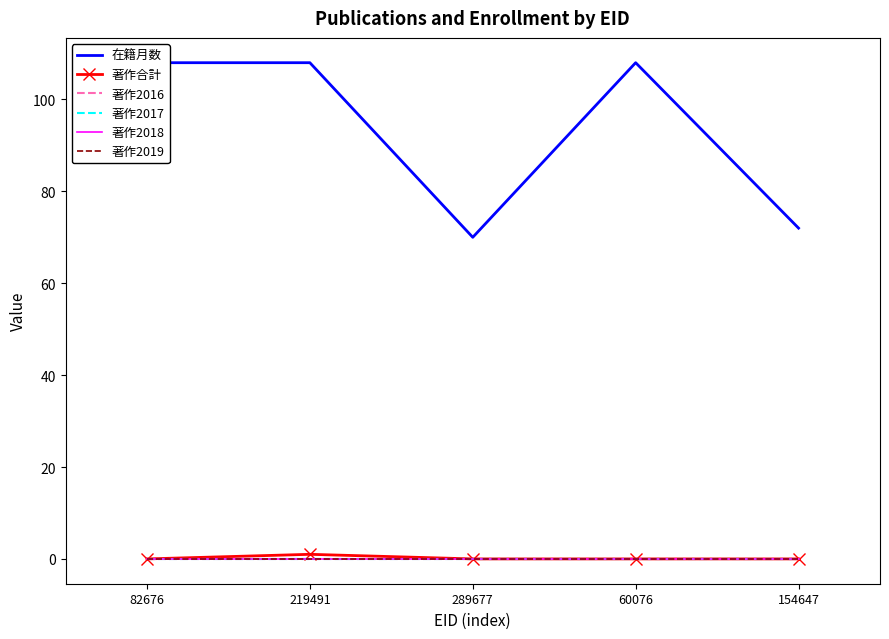

Reading right to left, what are all the values shown in this chart?

在籍月数: 154647=72	60076=108	289677=70	219491=108	82676=108
著作合計: 154647=0	60076=0	289677=0	219491=1	82676=0
著作2016: 154647=0	60076=0	289677=0	219491=0	82676=0
著作2017: 154647=0	60076=0	289677=0	219491=0	82676=0
著作2018: 154647=0	60076=0	289677=0	219491=0	82676=0
著作2019: 154647=0	60076=0	289677=0	219491=0	82676=0